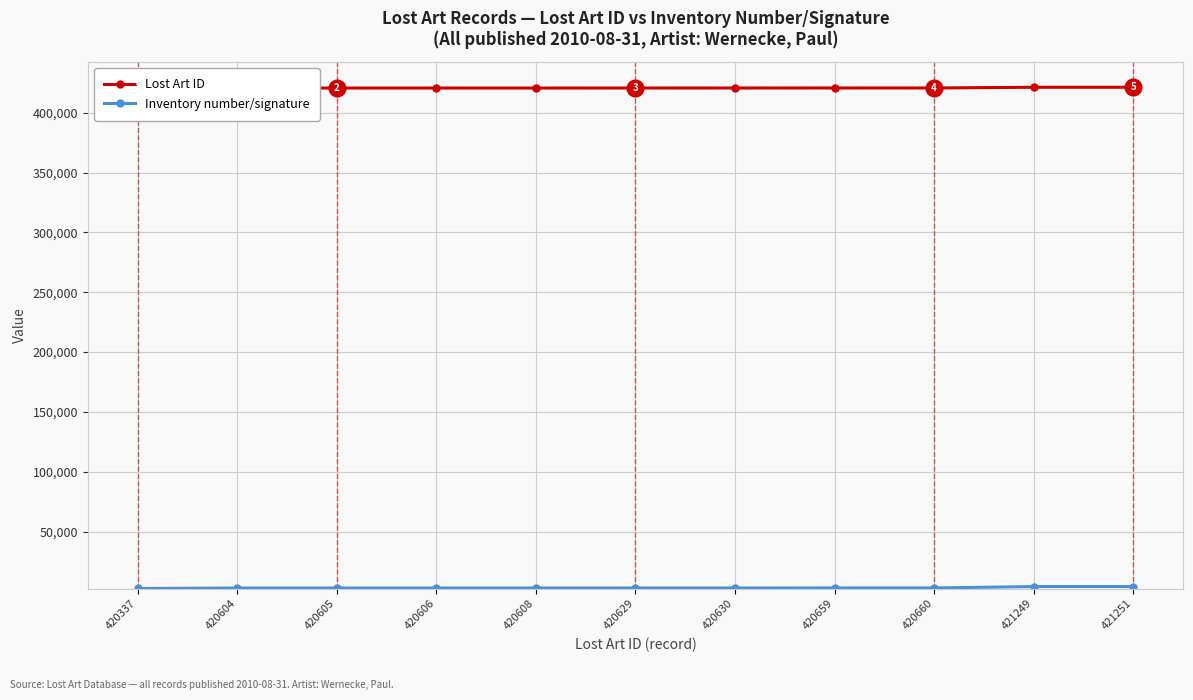

What is the value of the Inventory number/signature point at the 5th from the left?

2801